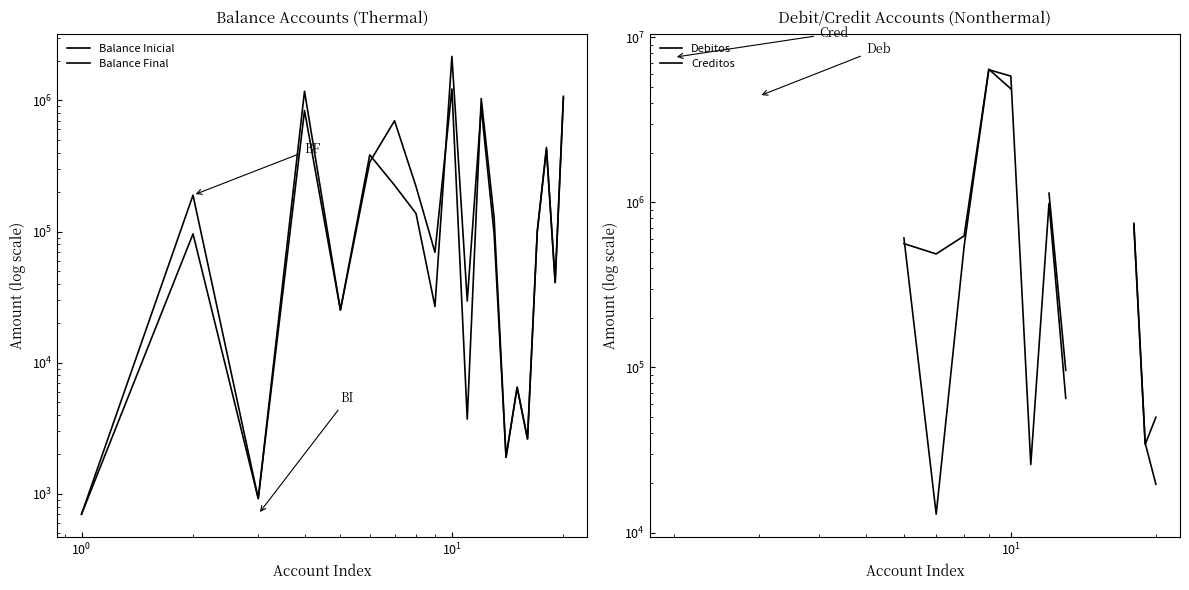

Rank the series by their average value, from highest to lowest.

Balance Final, Debitos, Creditos, Balance Inicial